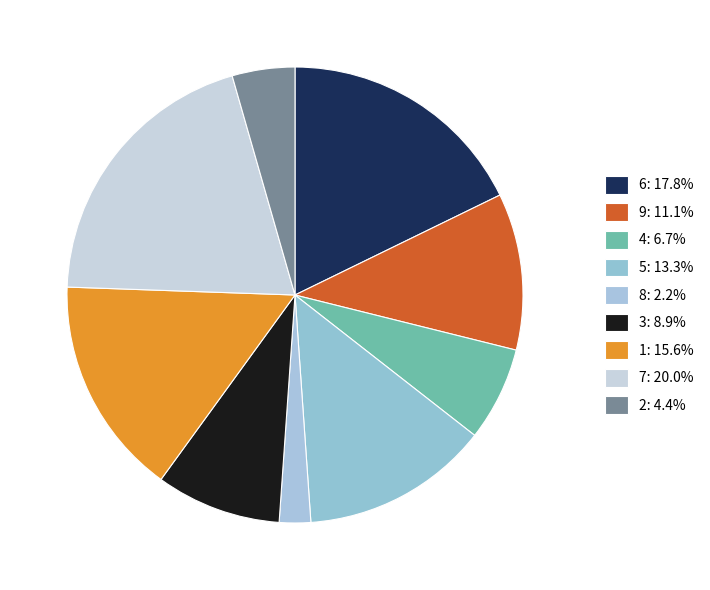

What is the smallest slice in the pie chart?

8